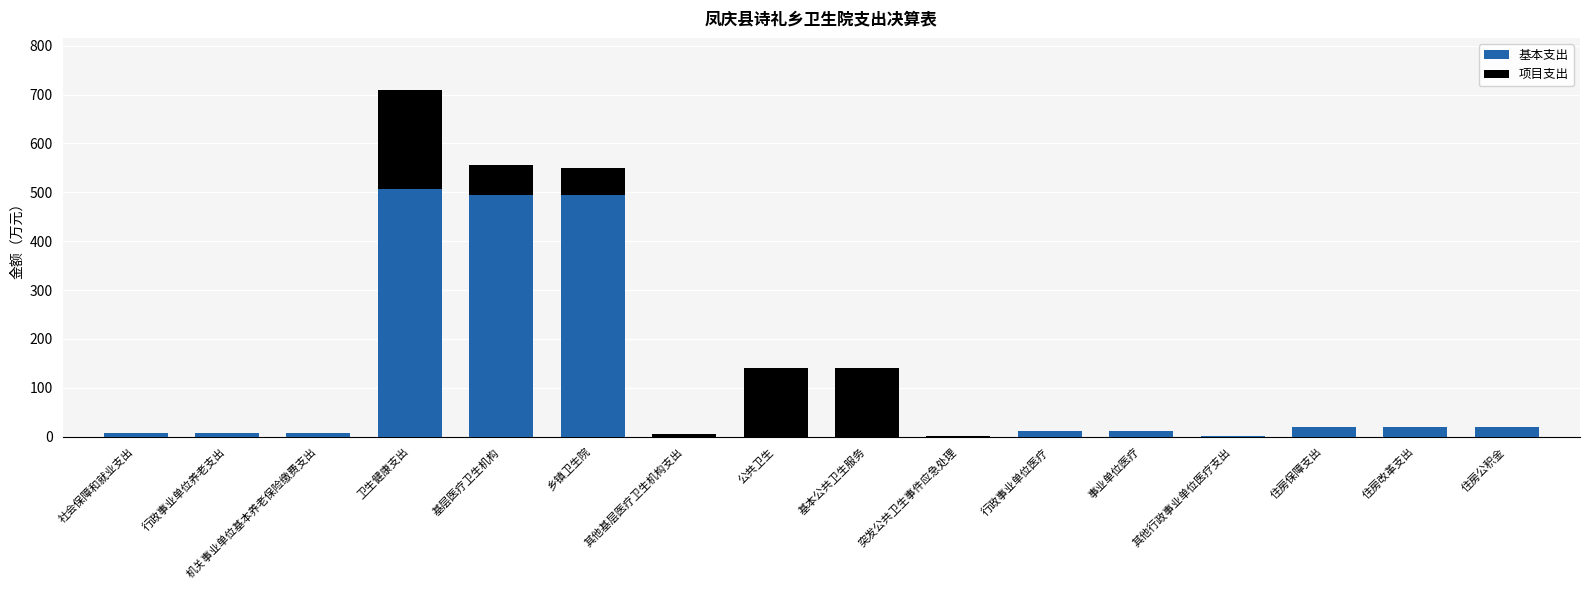

What is the highest value of the 基本支出 series?

506.0